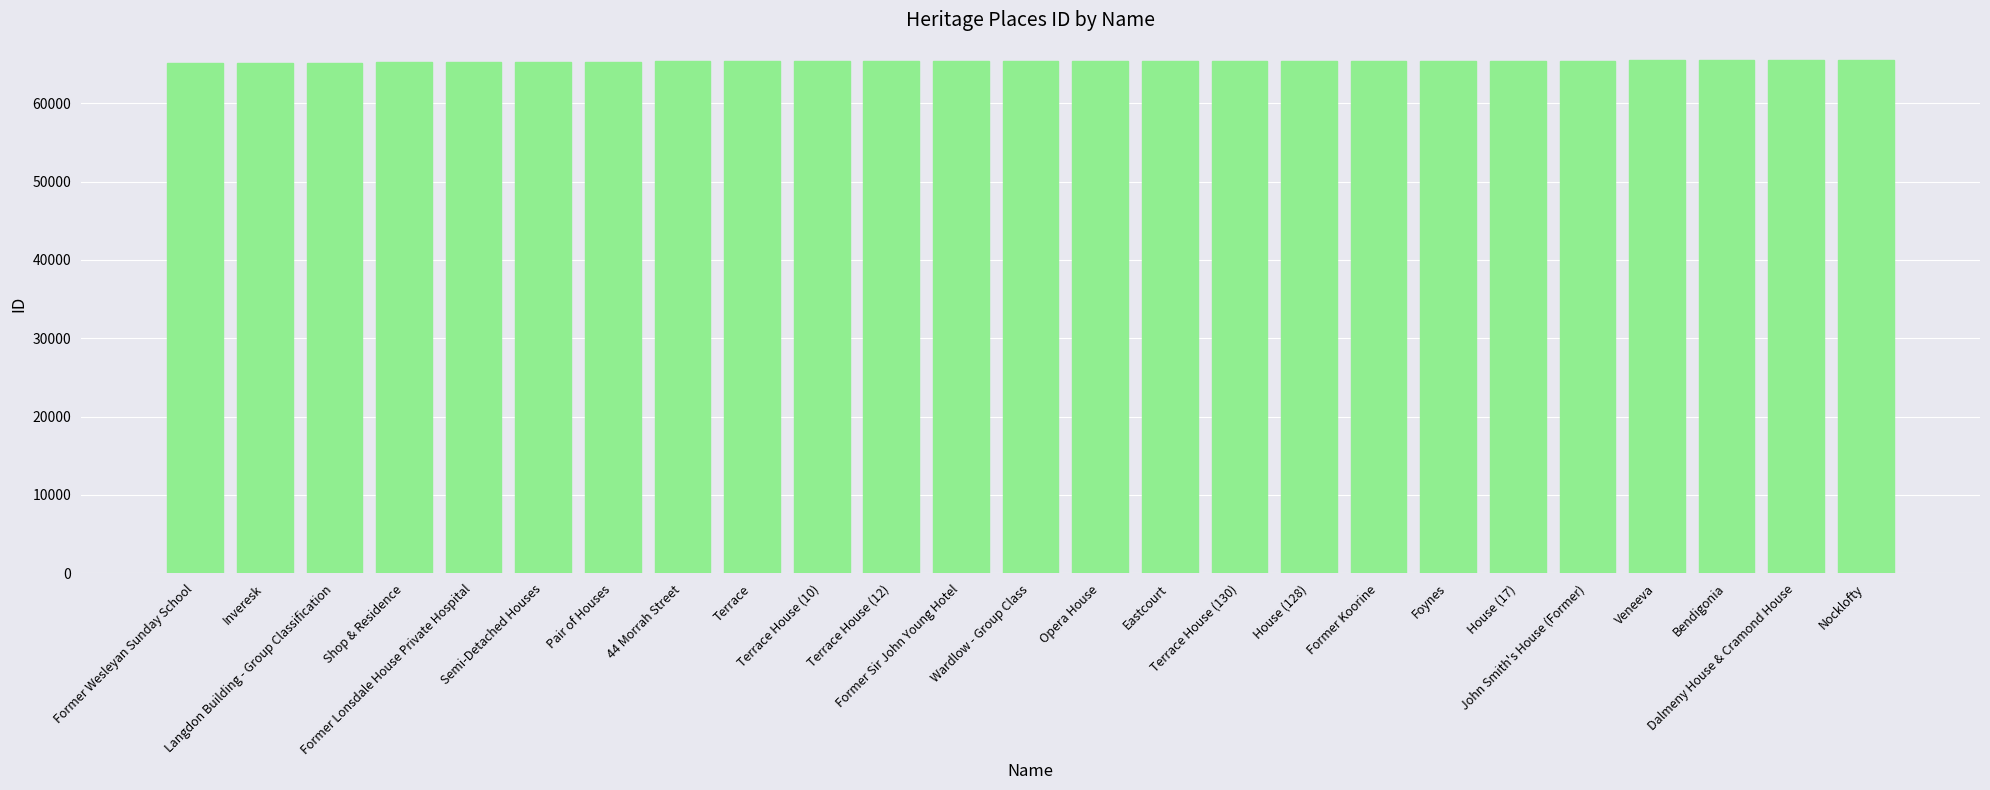

What is the sum of all values?

1633830